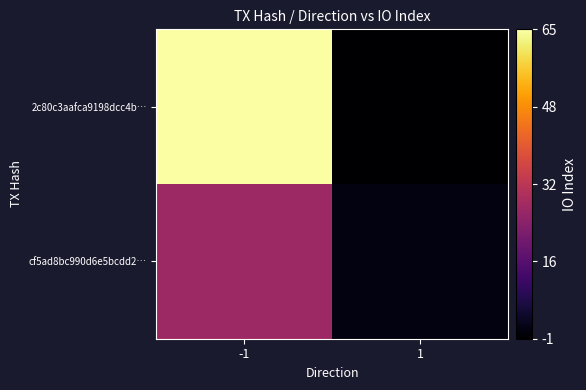

Reading right to left, list all the values displayed in this chart.

2c80c3aafca9198dcc4b…: 1=-1	-1=65
cf5ad8bc990d6e5bcdd2…: 1=1	-1=27